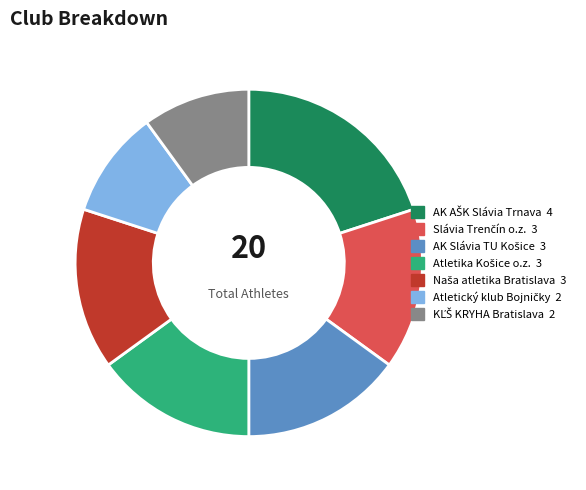

Is there any slice that represents more than half of the pie?

No